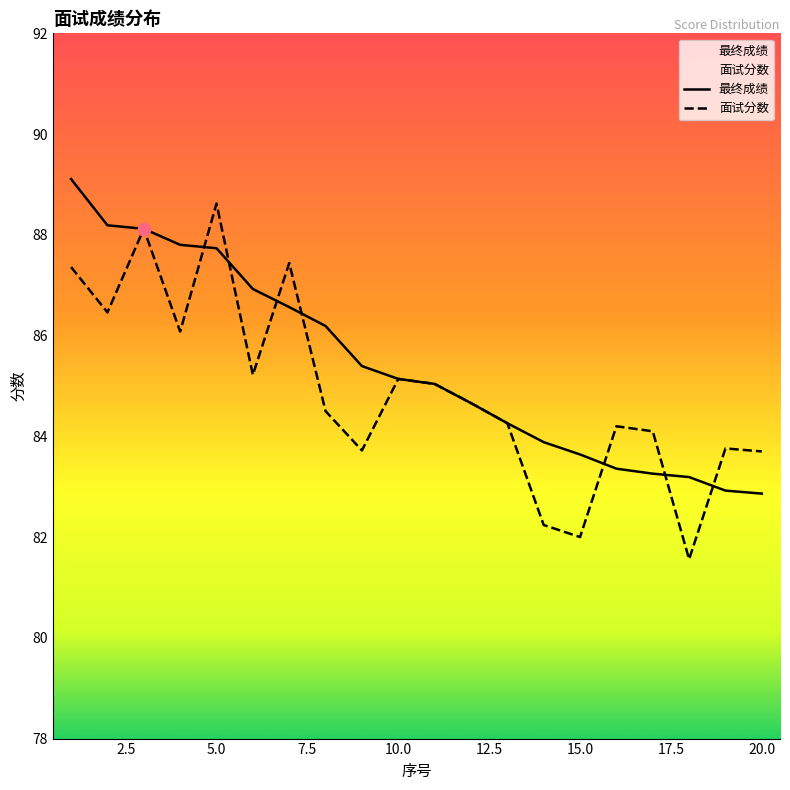

Which series reaches the minimum Y coordinate?

面试分数